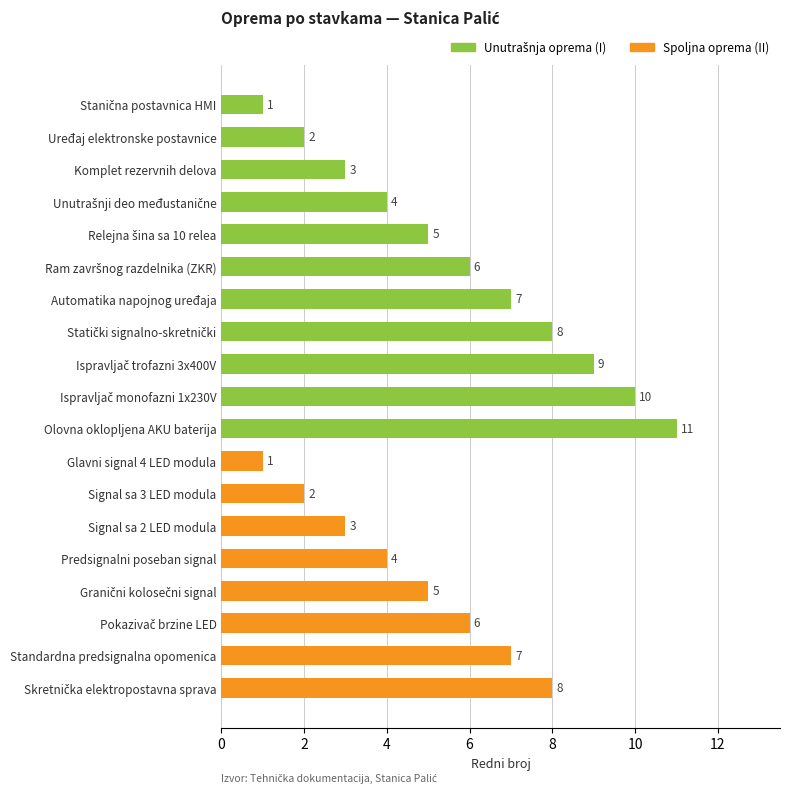

What is the difference between the second highest and second lowest values?

9